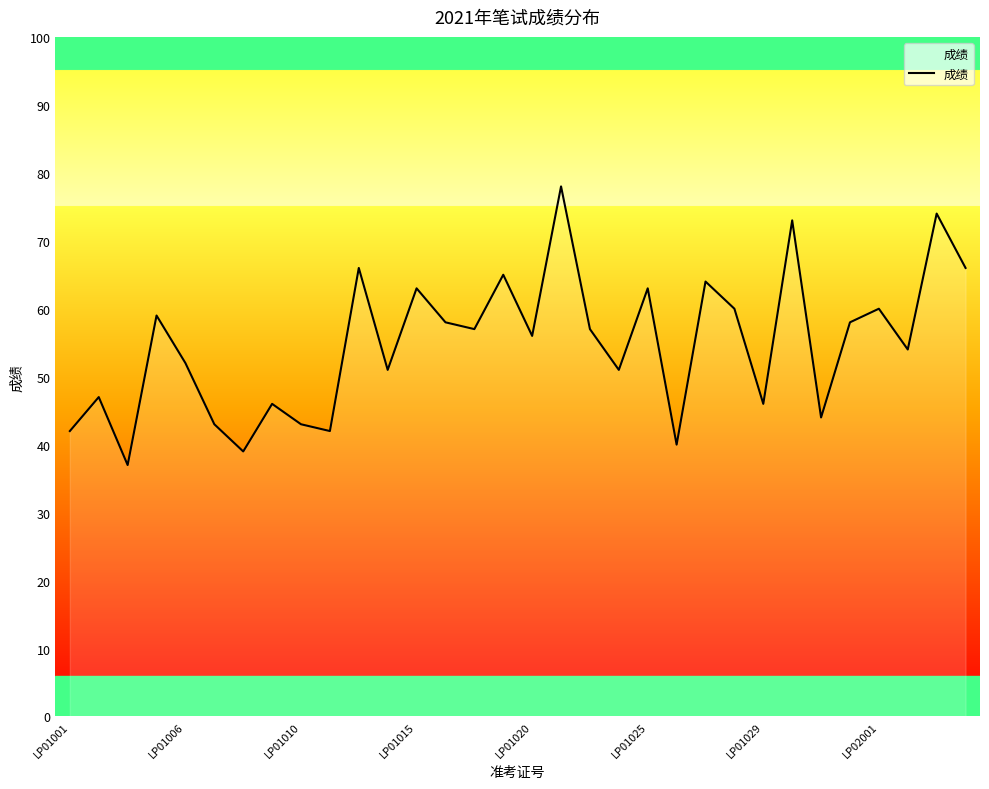

What is the greatest value displayed?

78